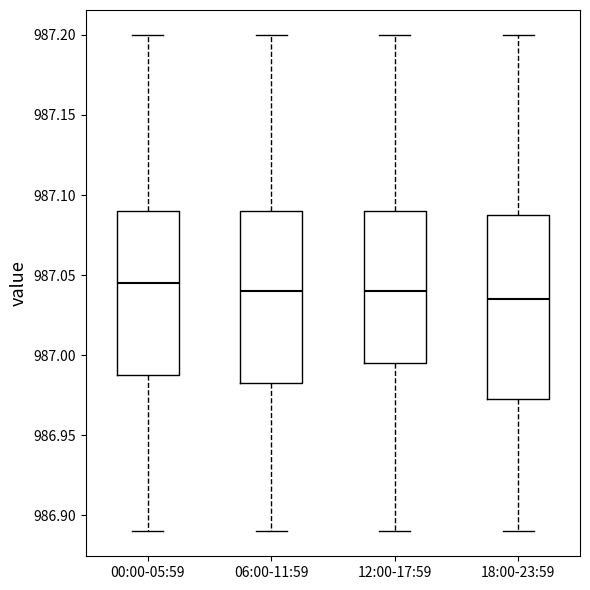

Reading left to right, read every box against the y-axis: the position of its median line, the range the box covers, and the ends of its whiskers. The values are not printed on the chart, so give them approximately, as read against the axis.

00:00-05:59: median 987.045, box 986.990 to 987.090, whiskers 986.890 to 987.200
06:00-11:59: median 987.040, box 986.985 to 987.090, whiskers 986.890 to 987.200
12:00-17:59: median 987.040, box 986.995 to 987.090, whiskers 986.890 to 987.200
18:00-23:59: median 987.035, box 986.975 to 987.090, whiskers 986.890 to 987.200